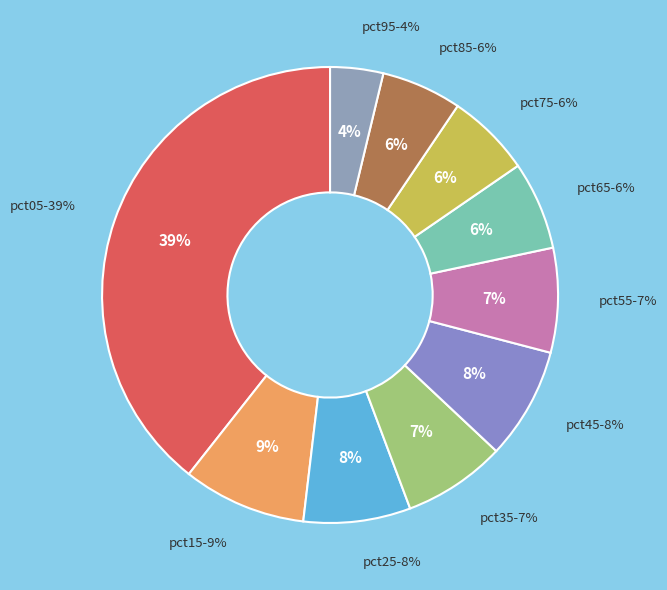

The pct95 slice represents 10% of the pie. True or false?

False